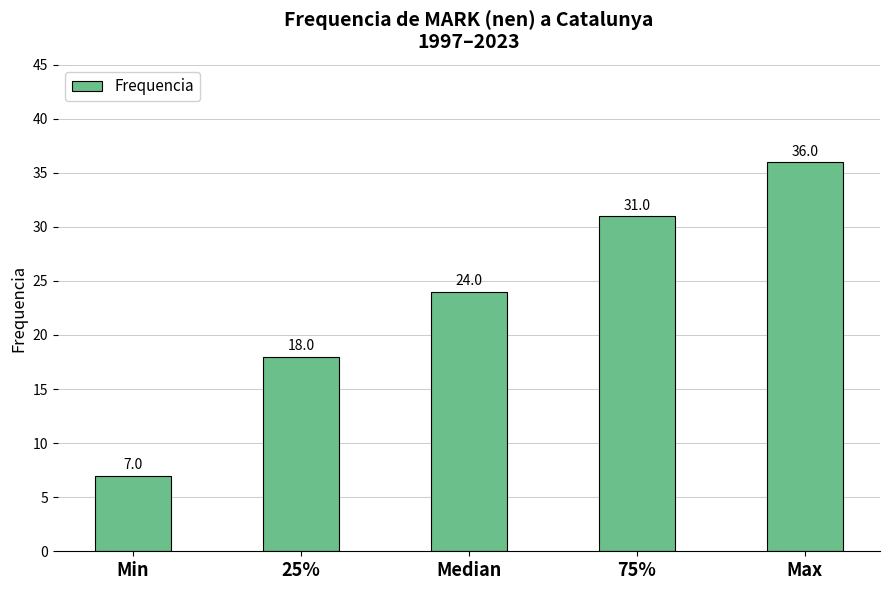

Reading left to right, list all the values displayed in this chart.

Min=7	25%=18	Median=24	75%=31	Max=36